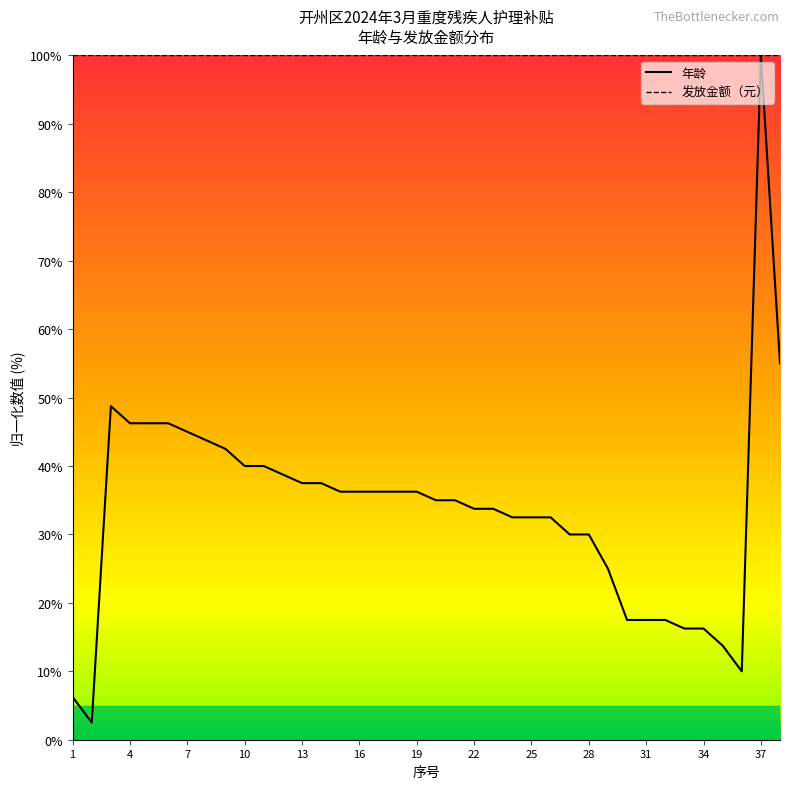

Which series has the largest total across all categories?

发放金额（元）